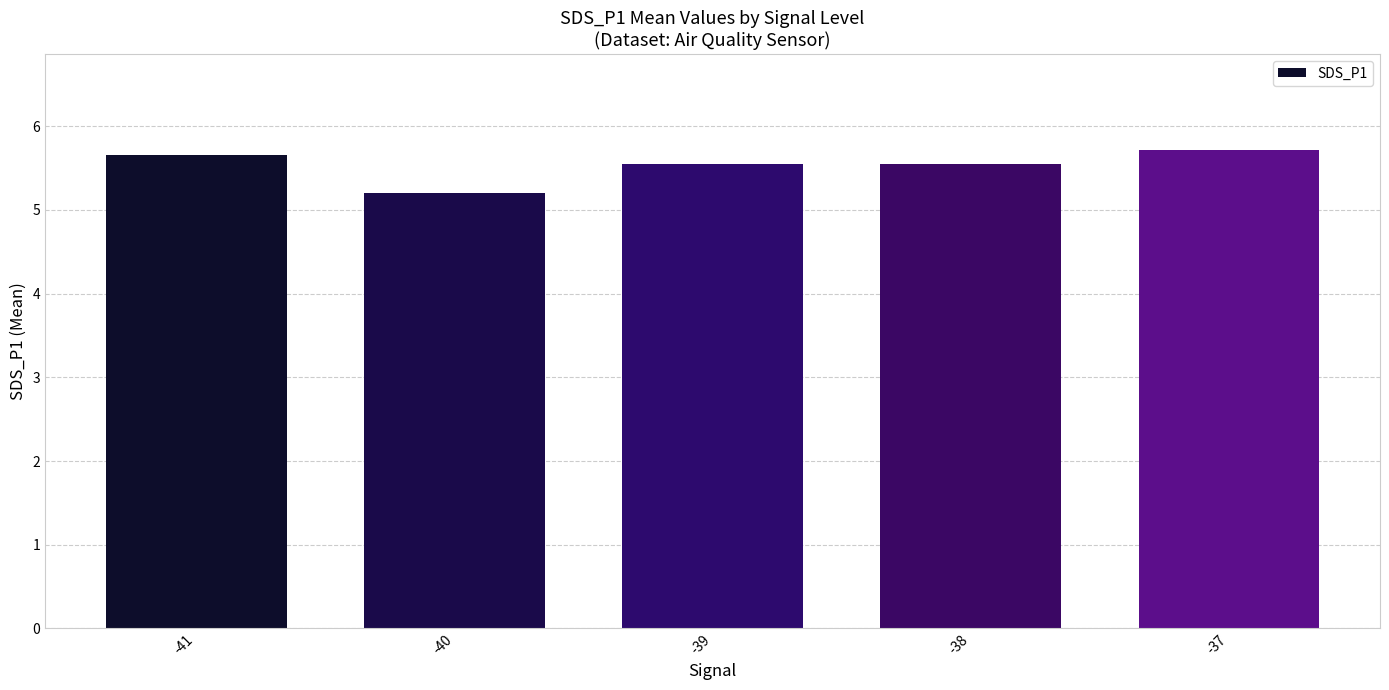

What is the difference between the values at -39 and -37?

0.2